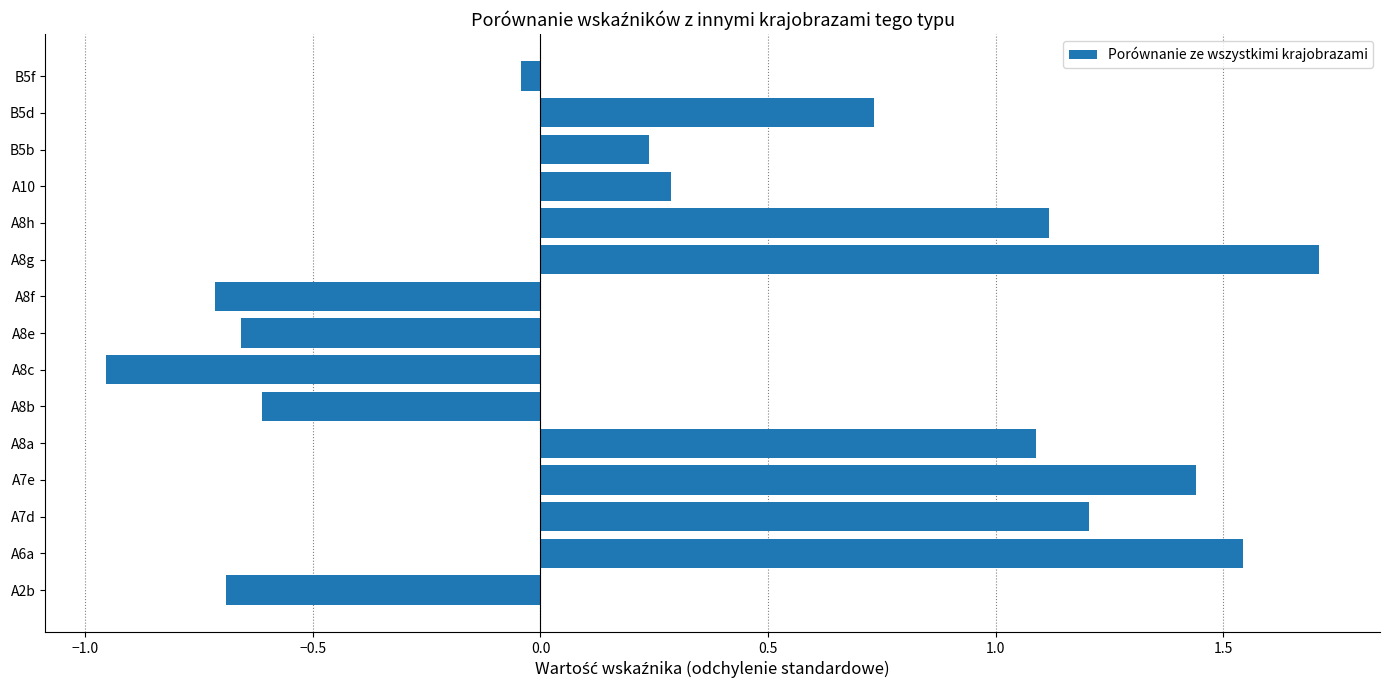

What is the difference between the second highest and second lowest values?

2.3